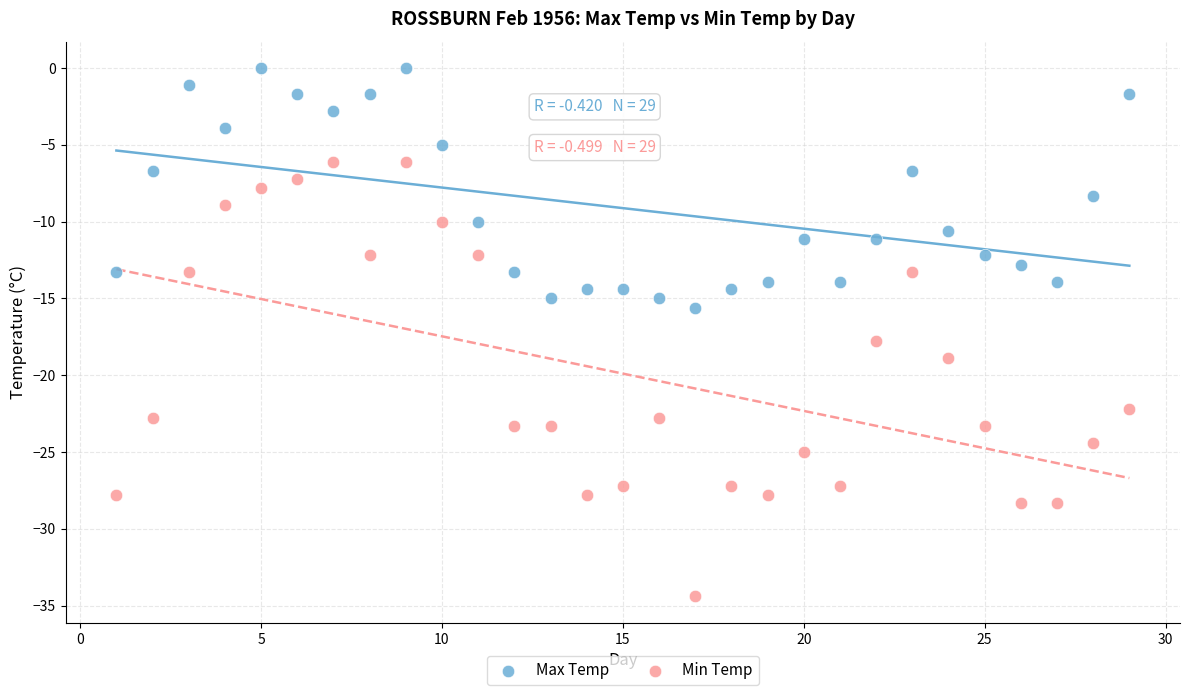

Across all data points, what is the range of Y values (max minus min)?

34.4